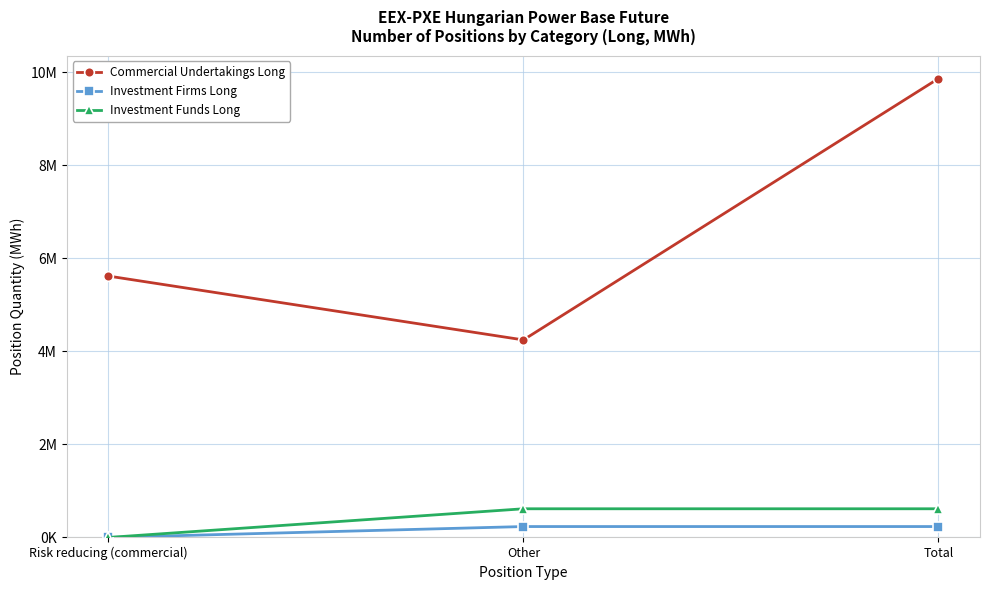

Is this an area chart (filled region under the line)?

No